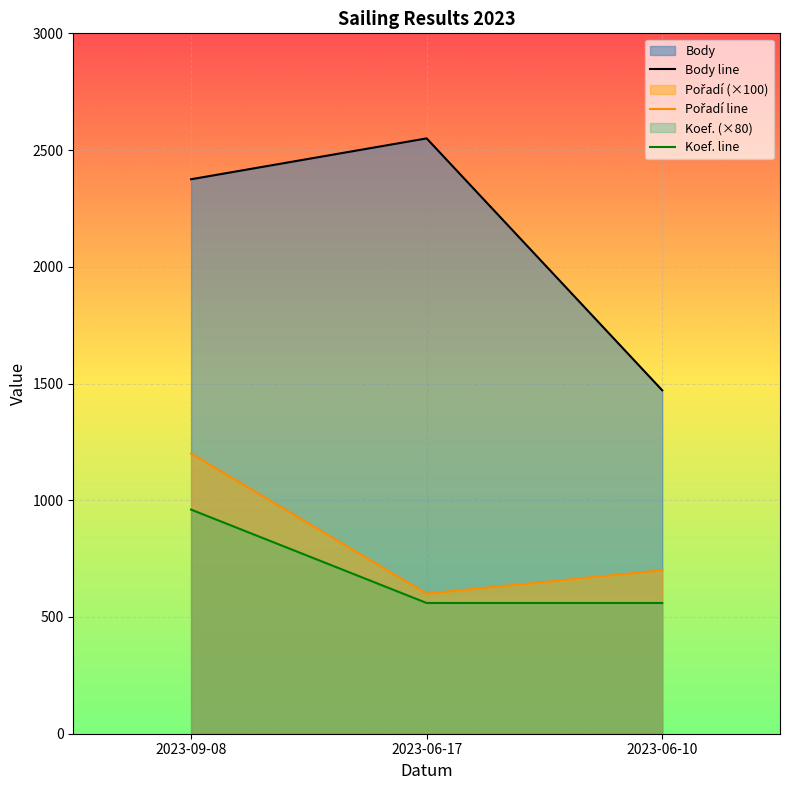

The value of Koef. line at 2023-06-10 is 884. True or false?

False